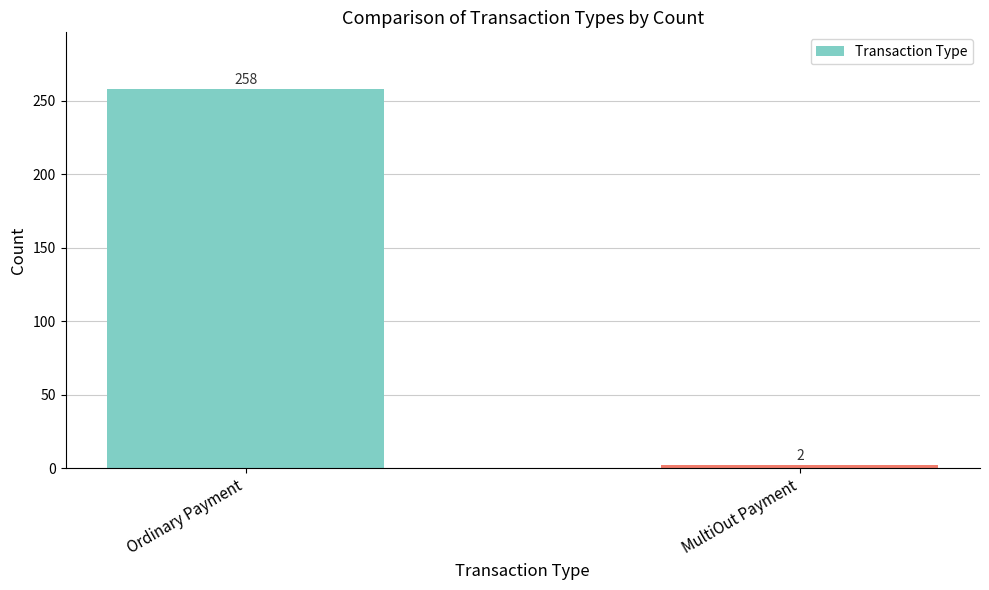

Does the chart contain any negative values?

No